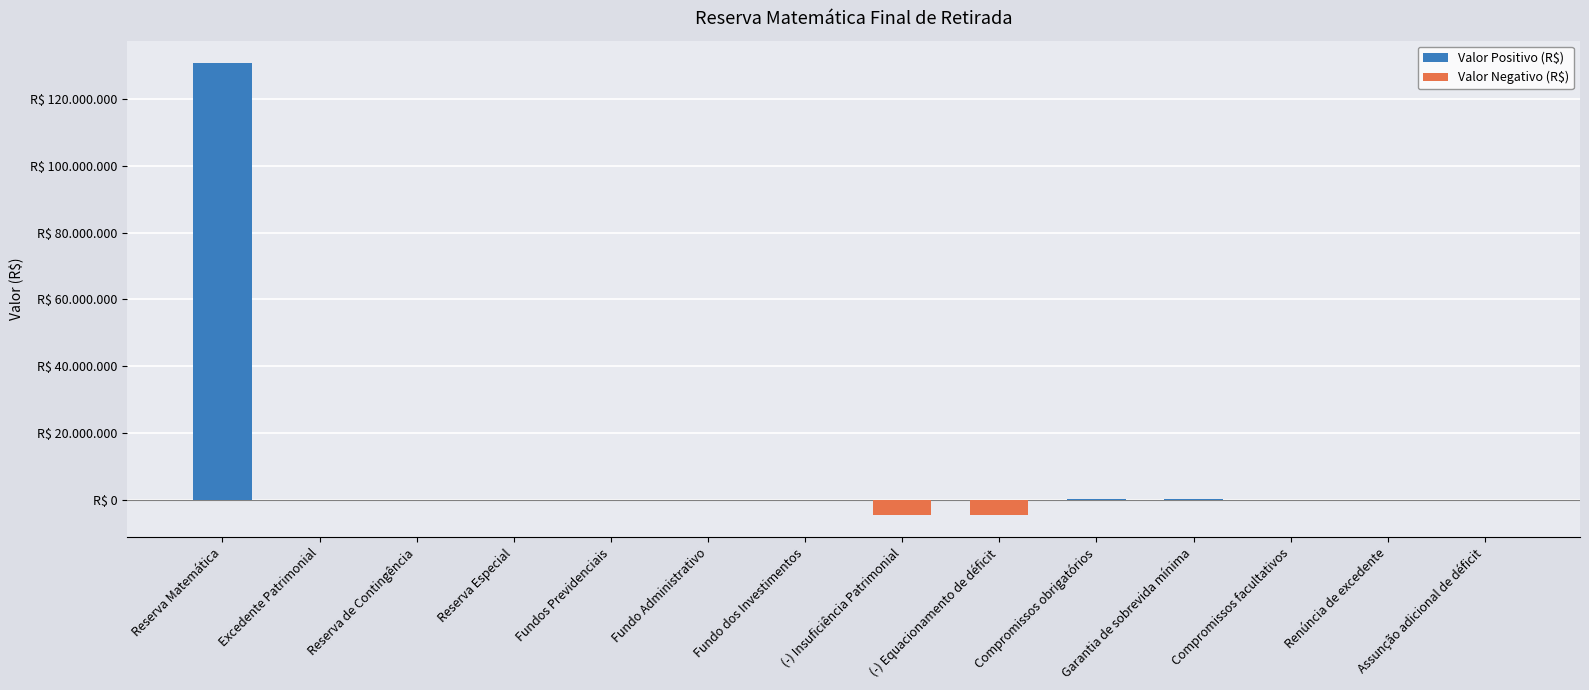

What is the approximate value at (-) Equacionamento de déficit?

-4510907.0